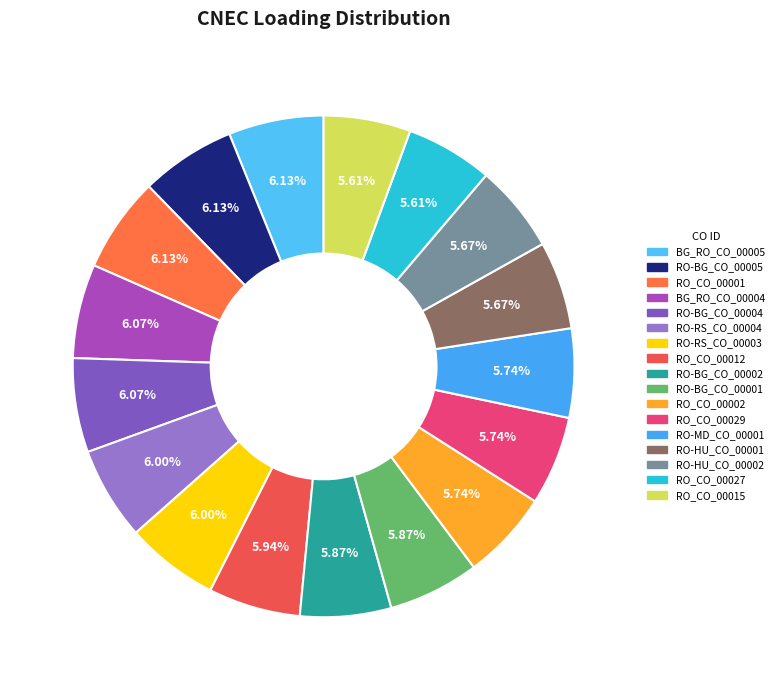

Does RO-HU_CO_00001 represent more than half of the total?

No